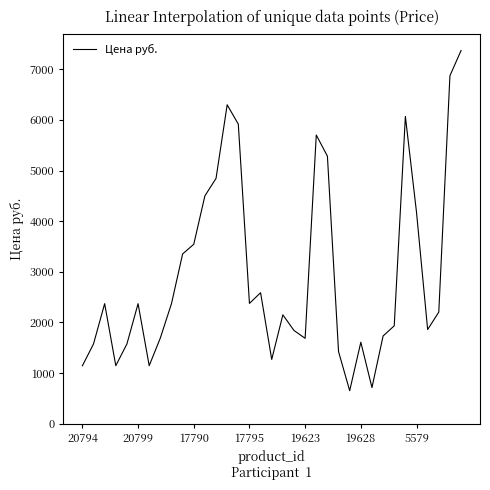

How many interior local valleys (lower than both neighbors) does the data have?

8